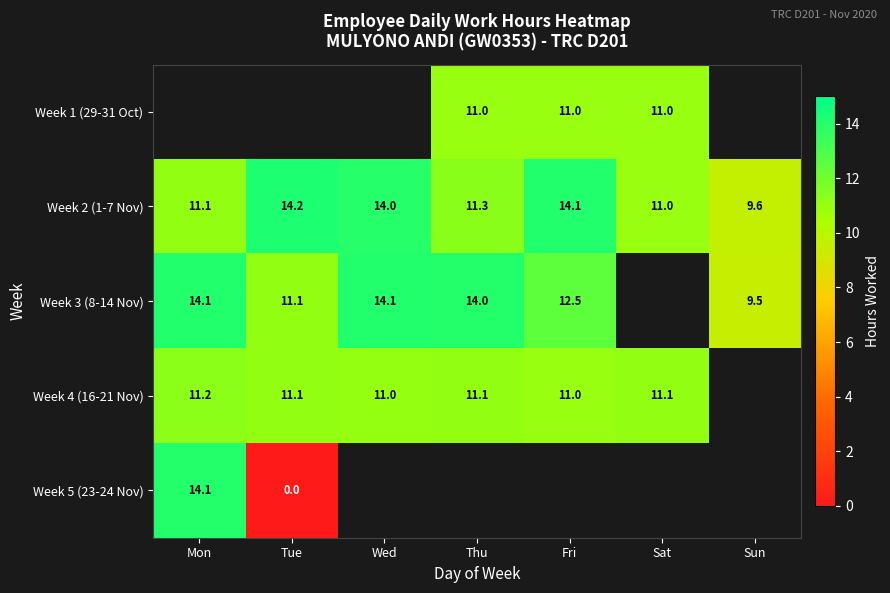

The value of Week 1 (29-31 Oct) at Thu is 19.2. True or false?

False